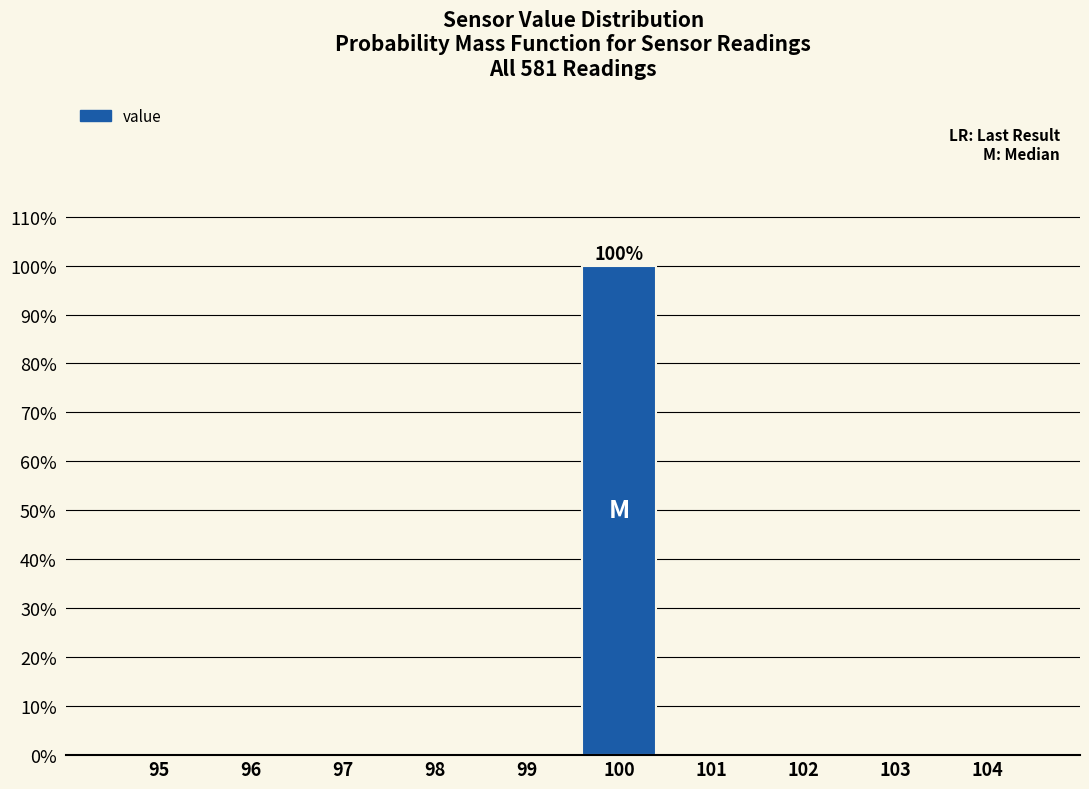

Reading left to right, transcribe all the data shown in this chart.

95=0	96=0	97=0	98=0	99=0	100=100	101=0	102=0	103=0	104=0